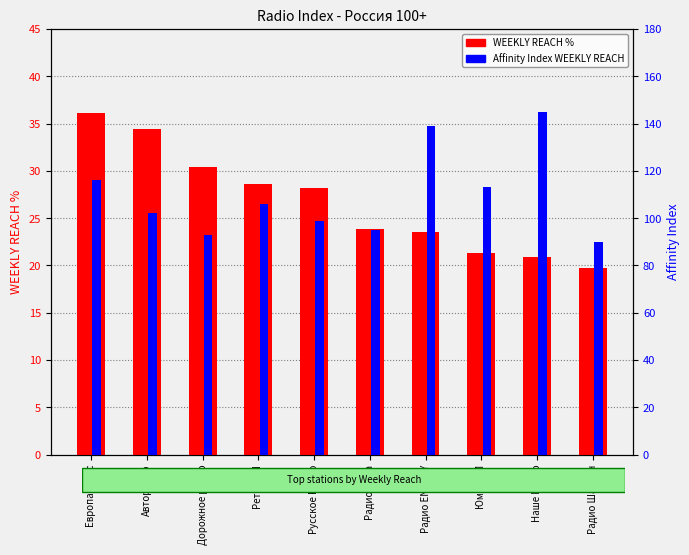

Which category has the highest value across all series?

Наше Радио